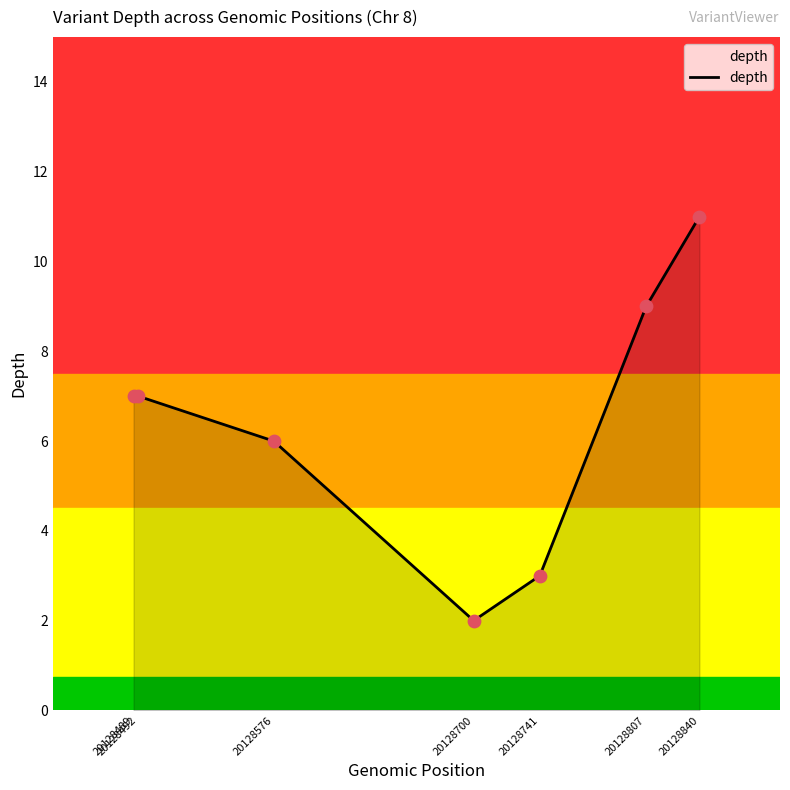

What is the change in value from 20128576 to 20128700?

-4